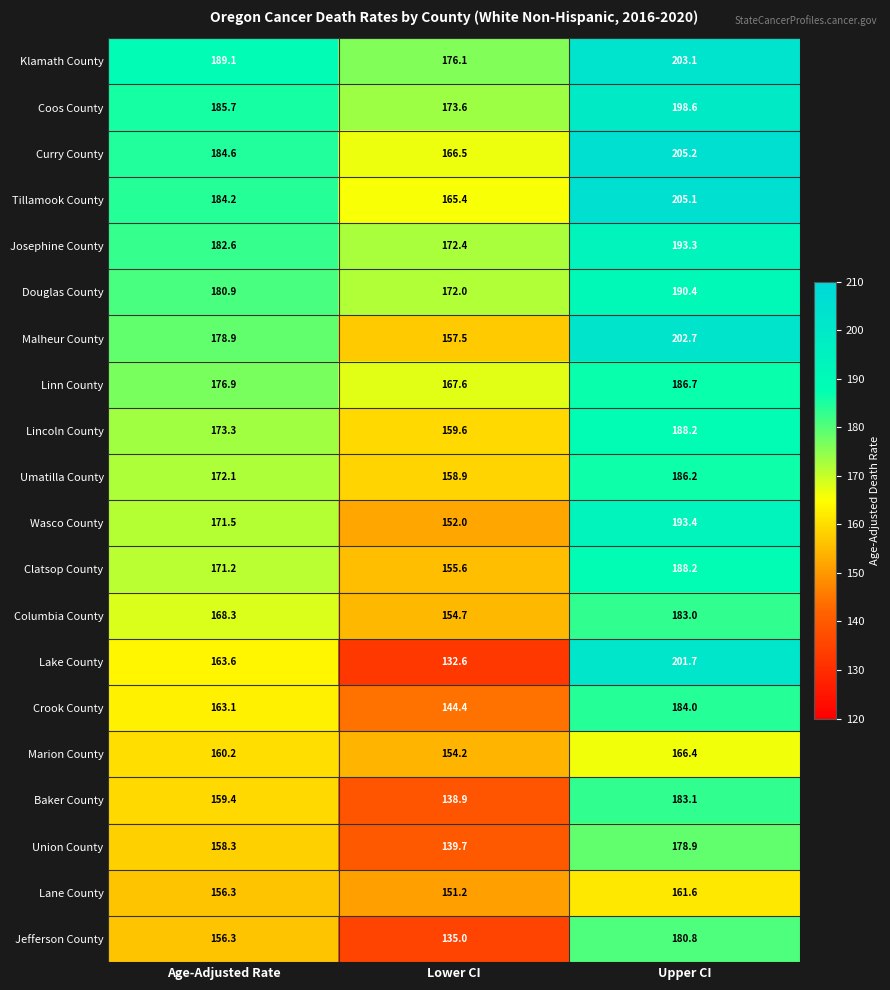

What is the lowest value of the Malheur County series?

157.5